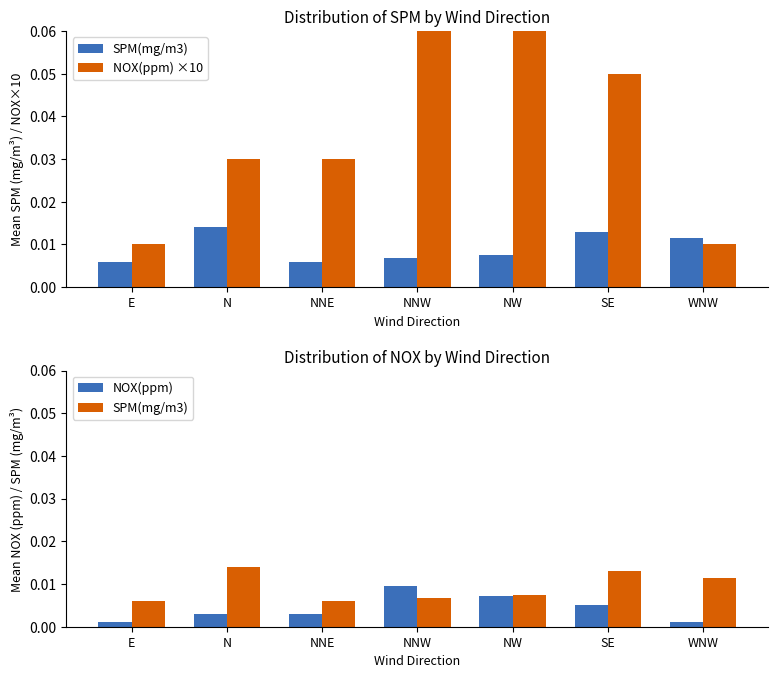

Is it true that SPM(mg/m3) equals 0.0 at N?

True